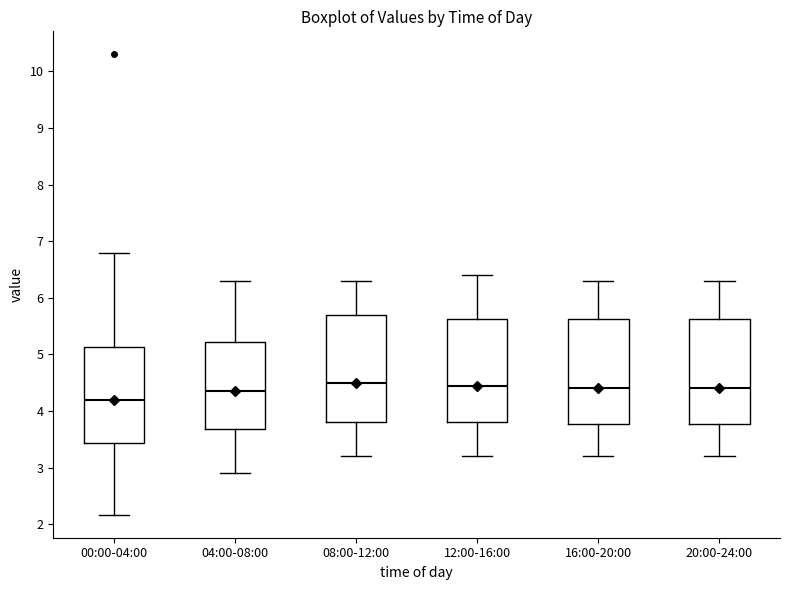

Reading left to right, read every box against the y-axis: the position of its median line, the range the box covers, and the ends of its whiskers. The values are not printed on the chart, so give them approximately, as read against the axis.

00:00-04:00: median 4.2, box 3.4 to 5.1, whiskers 2.2 to 6.8
04:00-08:00: median 4.4, box 3.7 to 5.2, whiskers 2.9 to 6.3
08:00-12:00: median 4.5, box 3.8 to 5.7, whiskers 3.2 to 6.3
12:00-16:00: median 4.5, box 3.8 to 5.6, whiskers 3.2 to 6.4
16:00-20:00: median 4.4, box 3.8 to 5.6, whiskers 3.2 to 6.3
20:00-24:00: median 4.4, box 3.8 to 5.6, whiskers 3.2 to 6.3